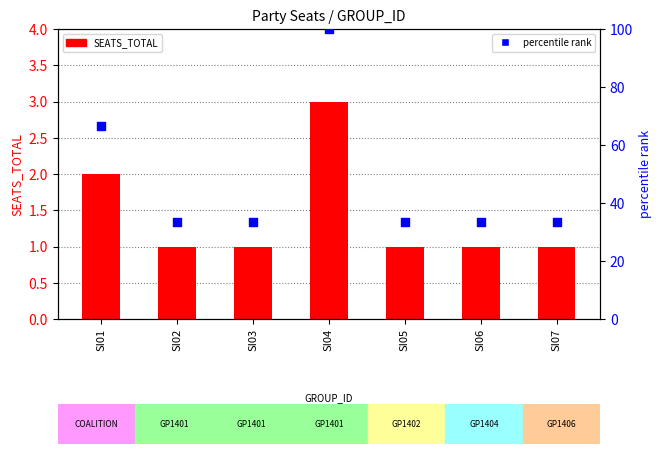

What is the total value across all series at SI03?

34.3